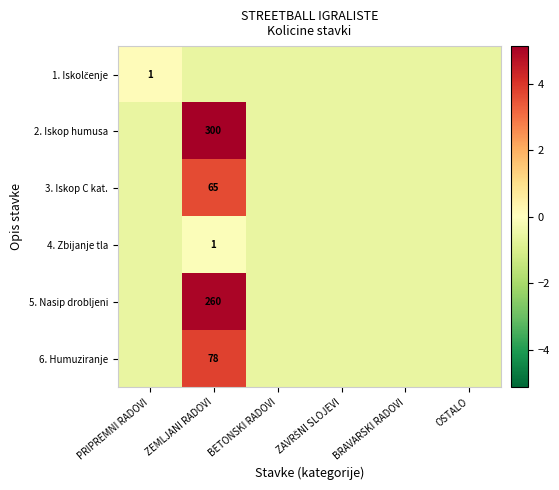

At which label is 1. Iskolčenje closest to 0?

PRIPREMNI RADOVI